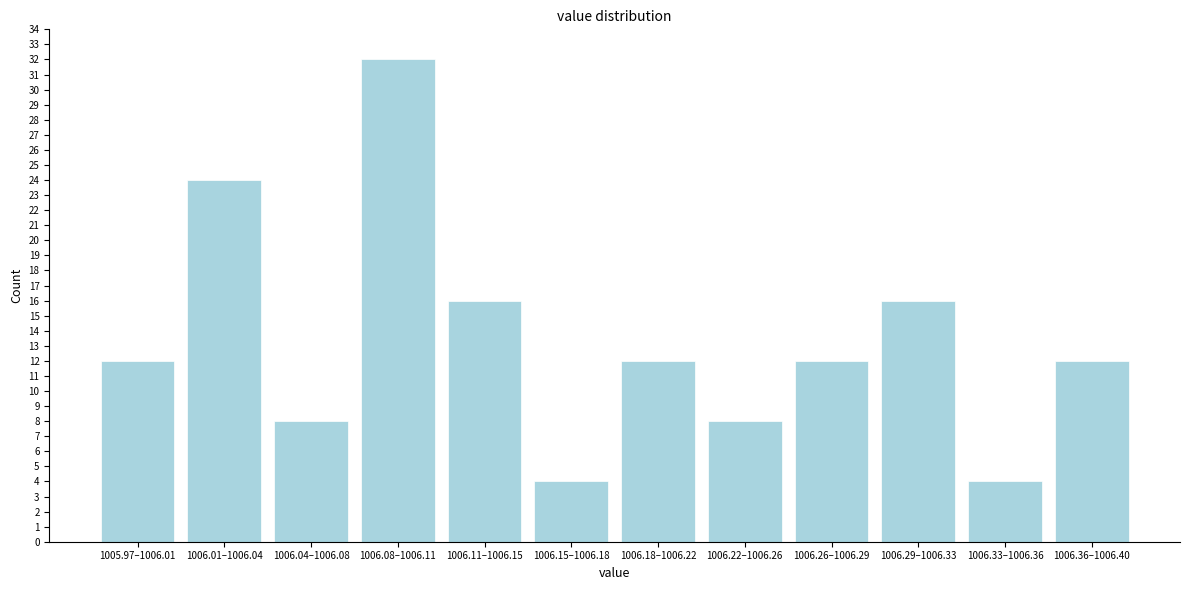

Reading left to right, transcribe all the data shown in this chart.

1005.97–1006.01=12	1006.01–1006.04=24	1006.04–1006.08=8	1006.08–1006.11=32	1006.11–1006.15=16	1006.15–1006.18=4	1006.18–1006.22=12	1006.22–1006.26=8	1006.26–1006.29=12	1006.29–1006.33=16	1006.33–1006.36=4	1006.36–1006.40=12